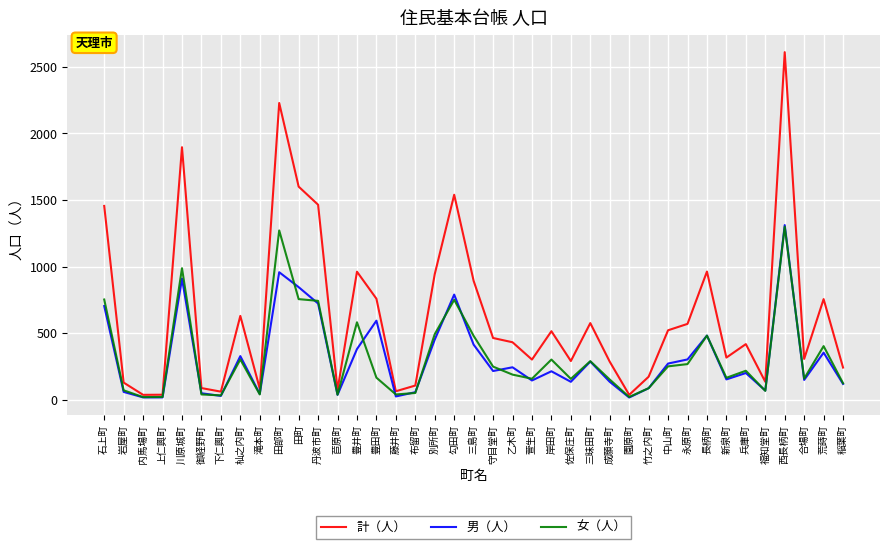

Is the value of 計（人） at 中山町 greater than the value of 男（人） at 三昧田町?

Yes